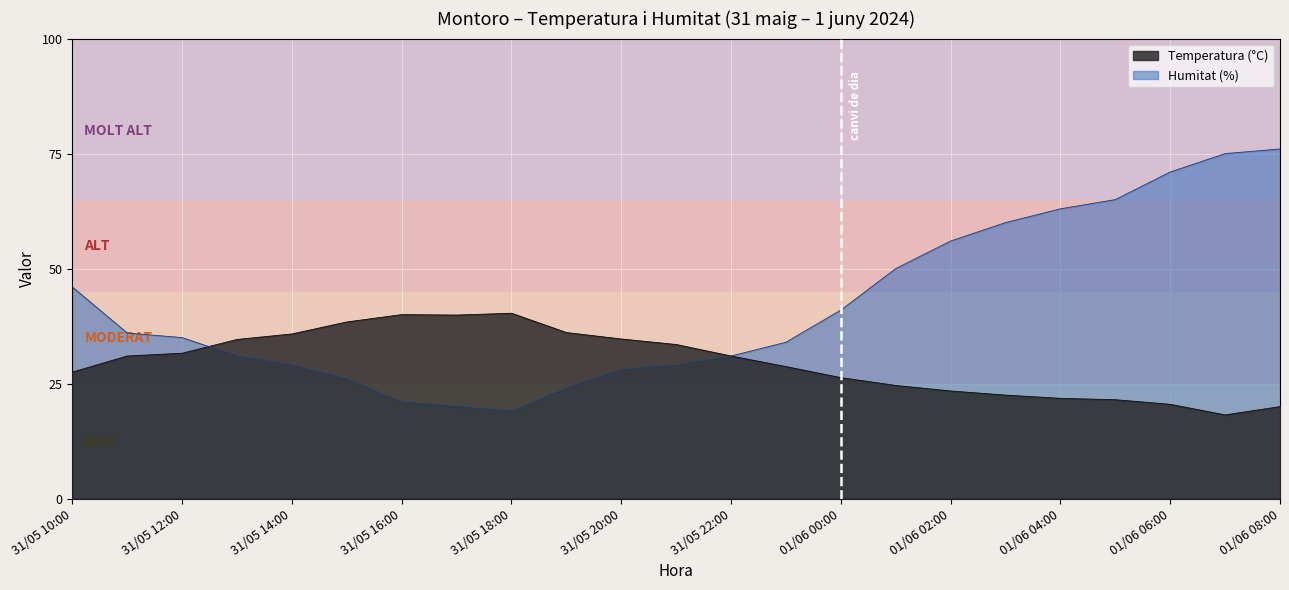

Is it true that Humitat (%) equals 29.2 at 31/05 16:00?

False